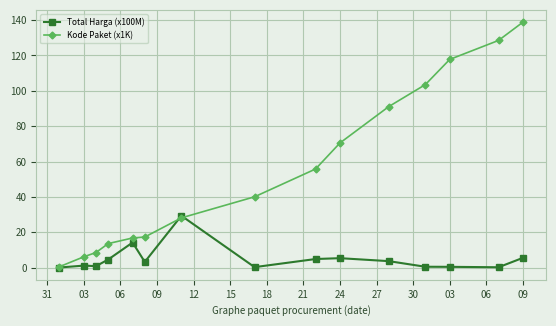

Rank the series by their average value, from lowest to highest.

Total Harga (x100M), Kode Paket (x1K)